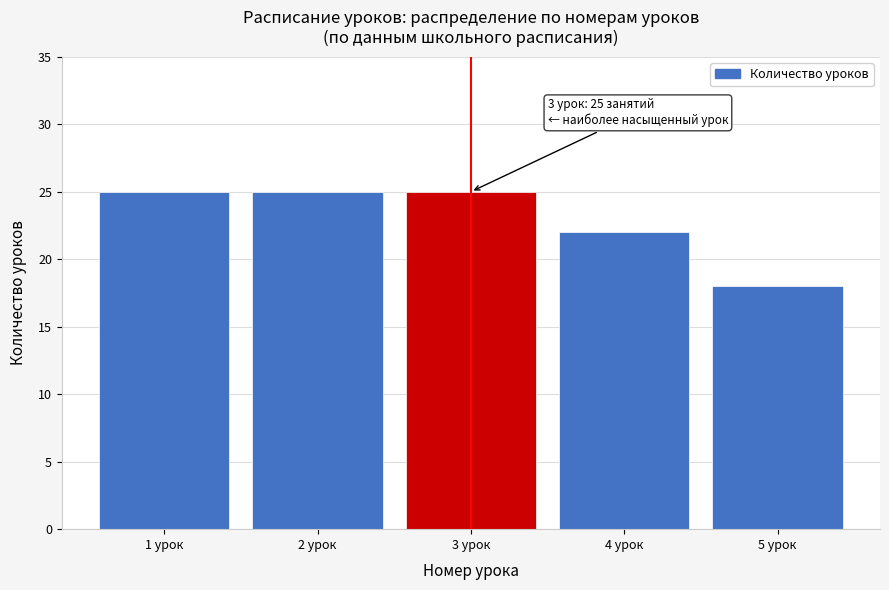

Reading left to right, list all the values displayed in this chart.

1 урок=25	2 урок=25	3 урок=25	4 урок=22	5 урок=18